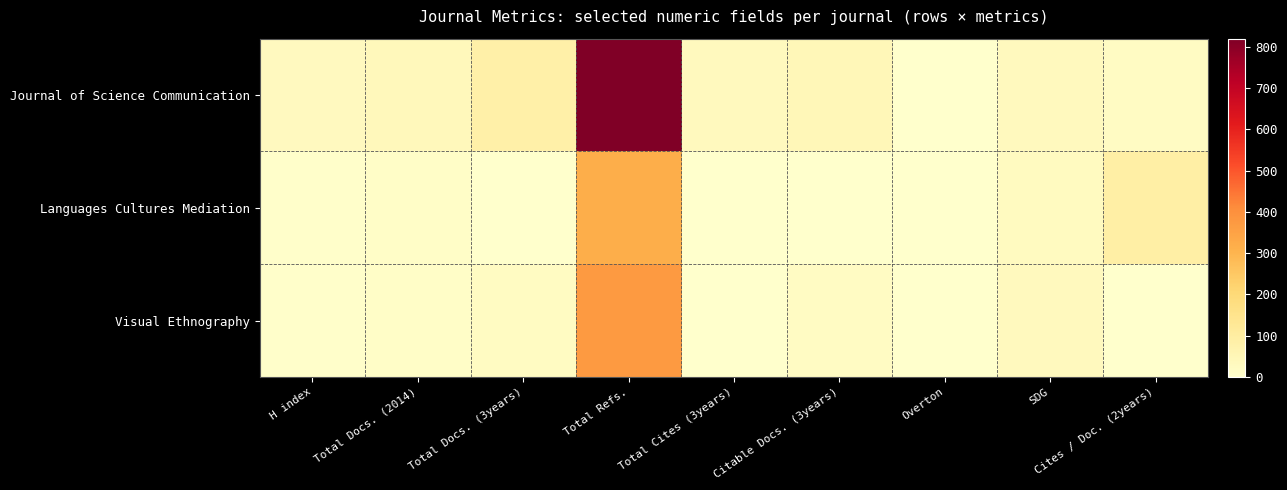

Which series has the largest total across all categories?

Journal of Science Communication